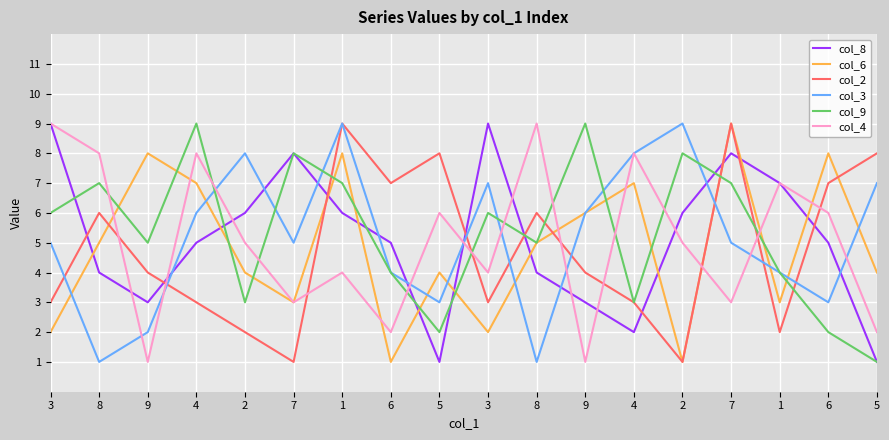

At which category is the sum across all series the highest?

1